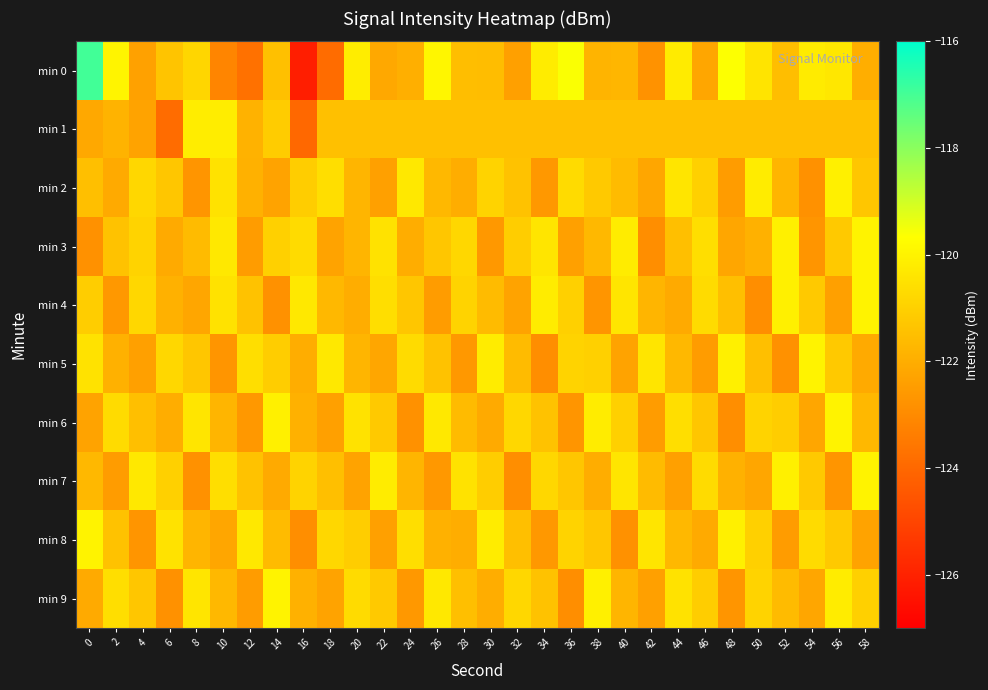

At 54, list the series in order from smallest to largest.

min 2, min 3, min 6, min 9, min 1, min 4, min 7, min 8, min 0, min 5